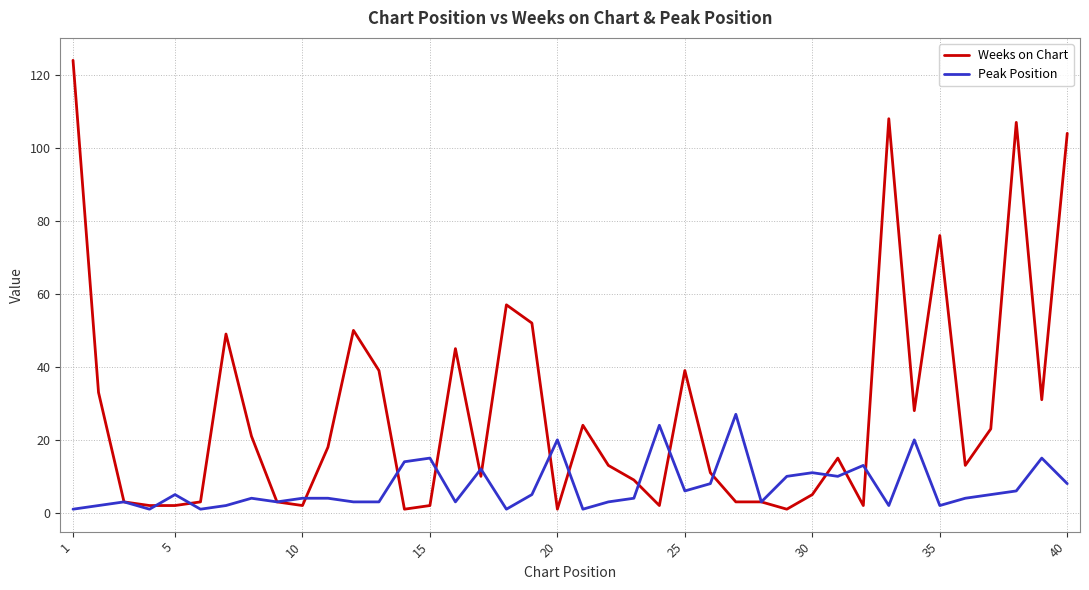

True or false: Peak Position has more than 0 points higher than both neighbors.

True